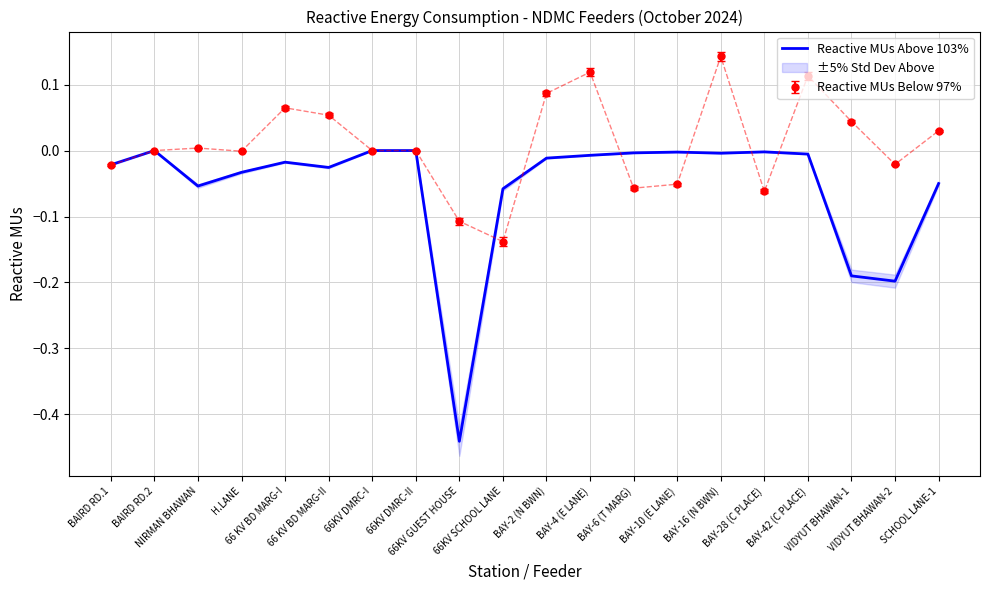

Rank the categories by value from highest to lowest.

BAIRD RD.2, 66KV DMRC-I, 66KV DMRC-II, BAY-28 (C PLACE), BAY-10 (E LANE), BAY-6 (T MARG), BAY-16 (N BWN), BAY-42 (C PLACE), BAY-4 (E LANE), BAY-2 (N BWN), 66 KV BD MARG-I, BAIRD RD.1, 66 KV BD MARG-II, H.LANE, SCHOOL LANE-1, NIRMAN BHAWAN, 66KV SCHOOL LANE, VIDYUT BHAWAN-1, VIDYUT BHAWAN-2, 66KV GUEST HOUSE